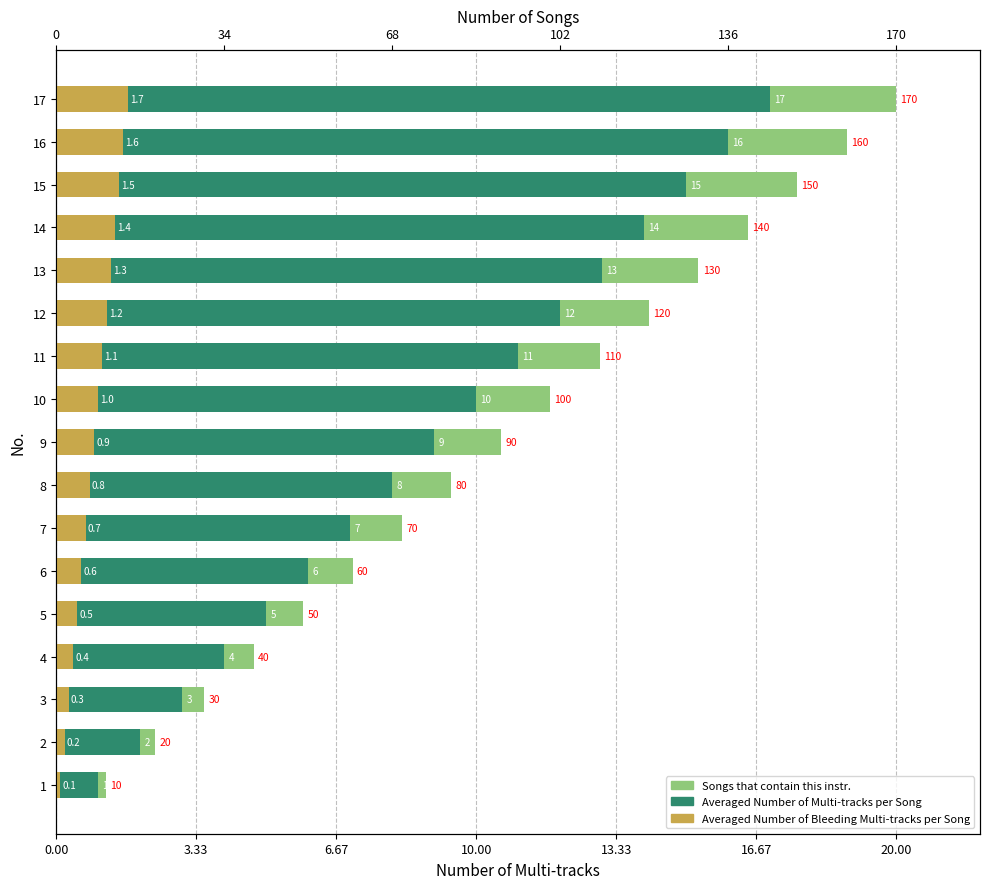

What position from the right is 14?

3